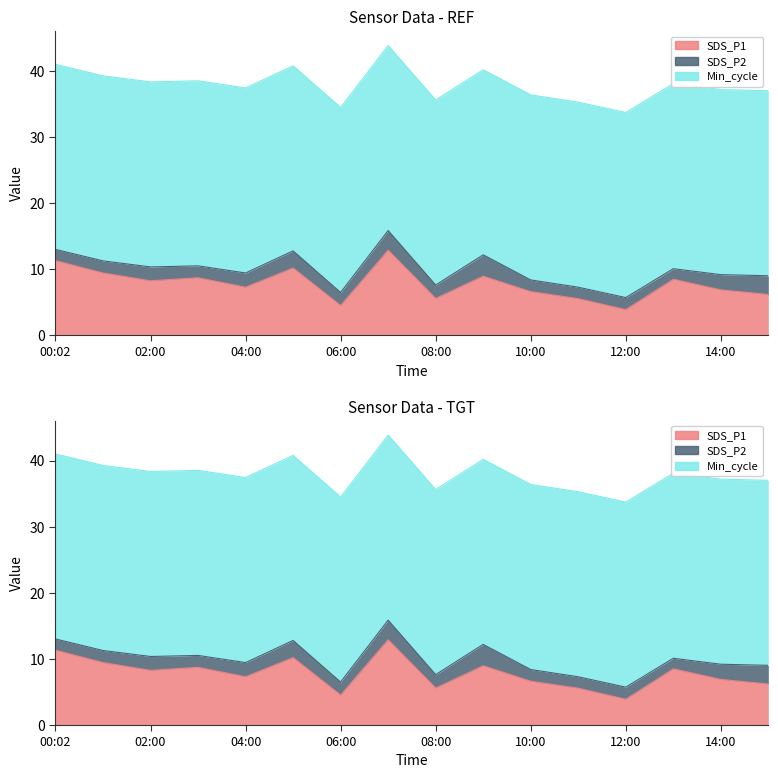

Rank the categories by SDS_P2 value from lowest to highest.

13:00, 00:02, 11:00, 10:00, 03:00, 01:00, 12:00, 06:00, 08:00, 02:00, 04:00, 14:00, 05:00, 15:00, 07:00, 09:00